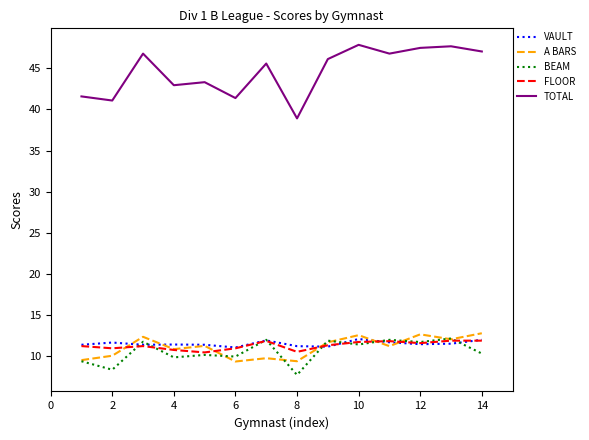

Count the number of data series in this chart.

5